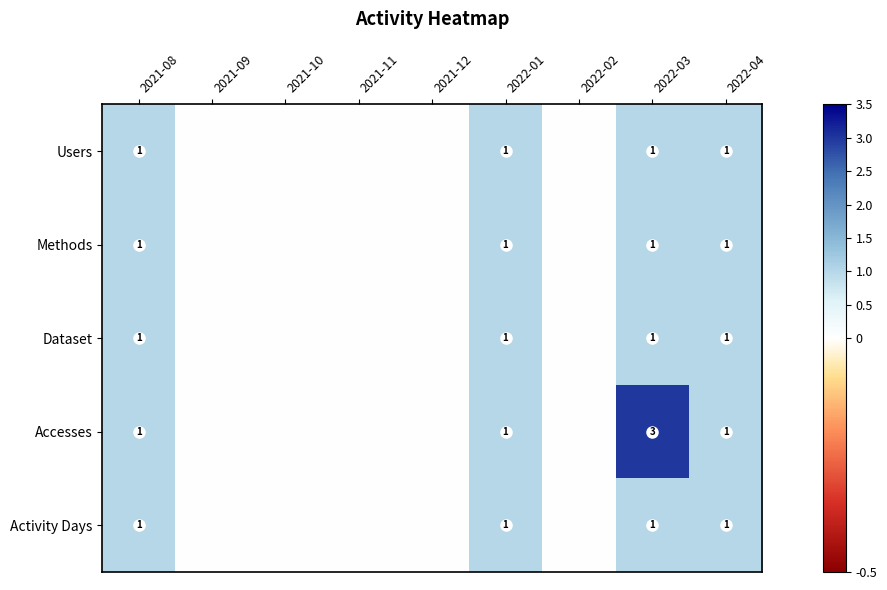

How many series are shown in this chart?

5